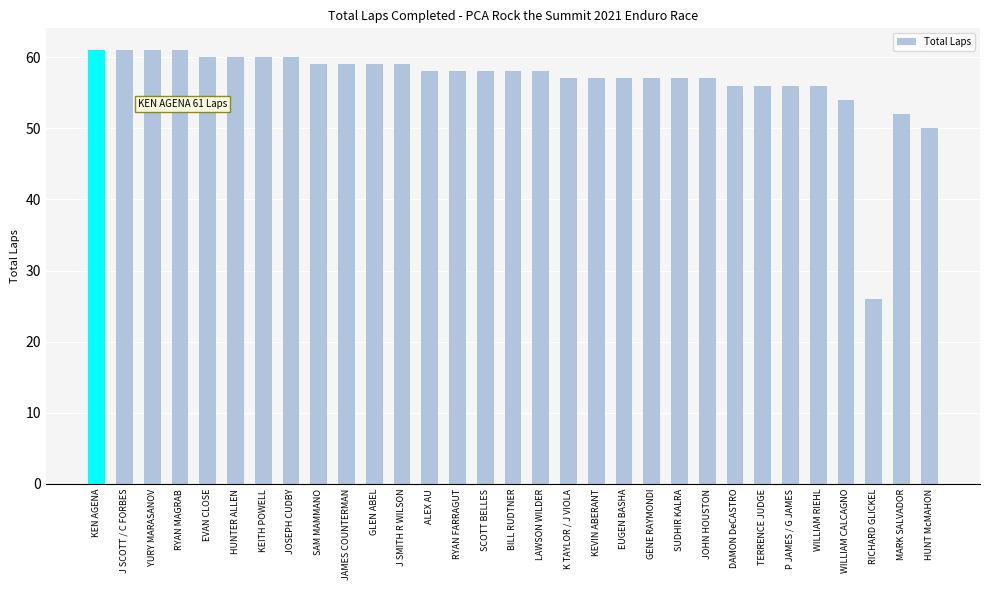

Count the number of data series in this chart.

1